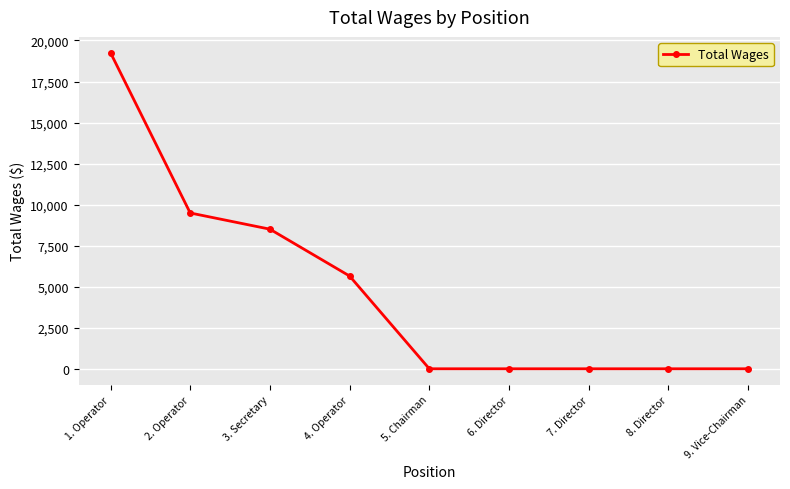

What is the maximum value shown in the chart?

19257